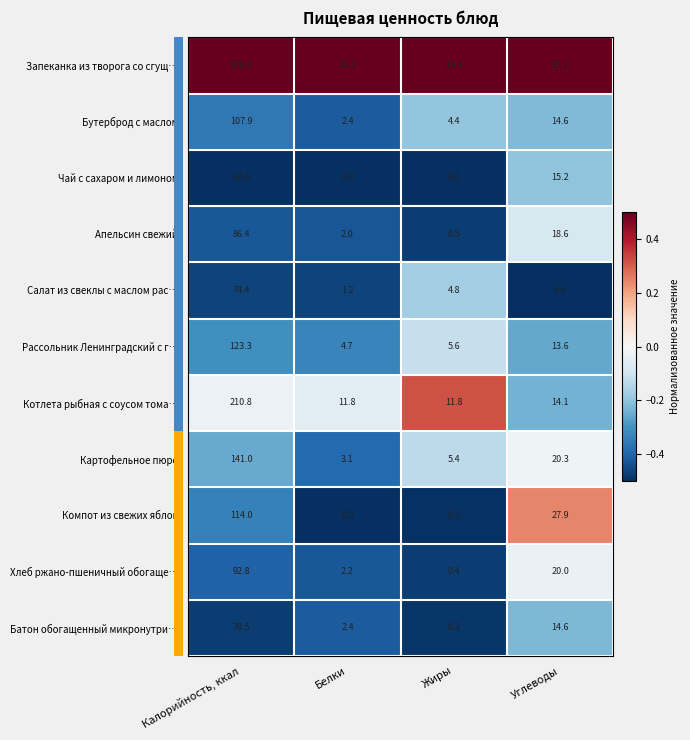

At Жиры, list the series in order from smallest to largest.

Чай с сахаром и лимоном, Компот из свежих яблок, Батон обогащенный микронутри…, Хлеб ржано-пшеничный обогаще…, Апельсин свежий, Бутерброд с маслом, Салат из свеклы с маслом рас…, Картофельное пюре, Рассольник Ленинградский с г…, Котлета рыбная с соусом тома…, Запеканка из творога со сгущ…